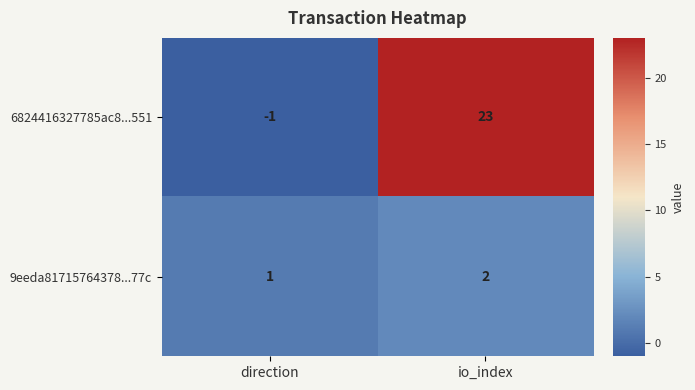

What is the maximum value shown in the chart?

23